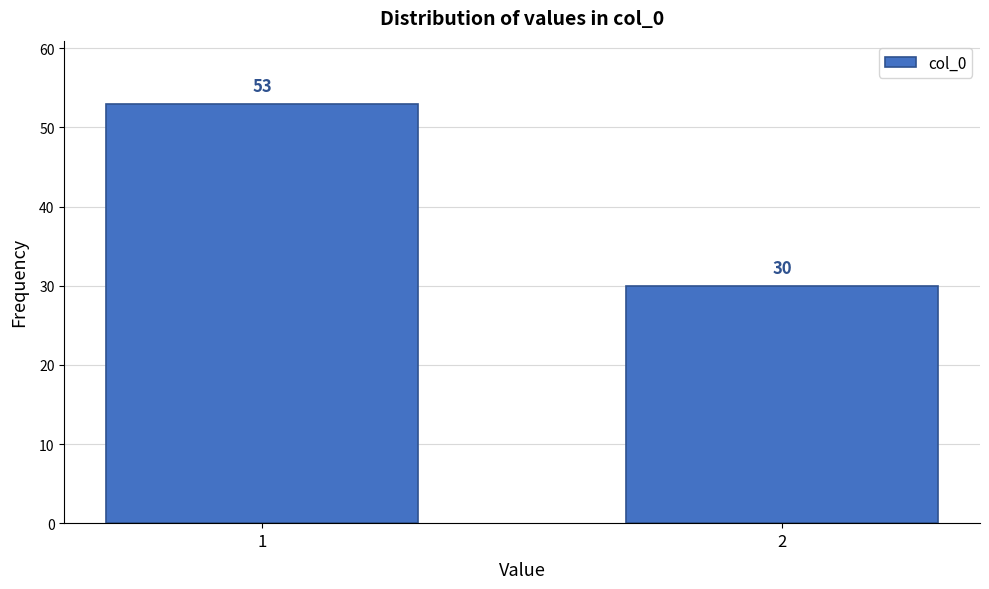

Reading left to right, what are all the values shown in this chart?

53	30